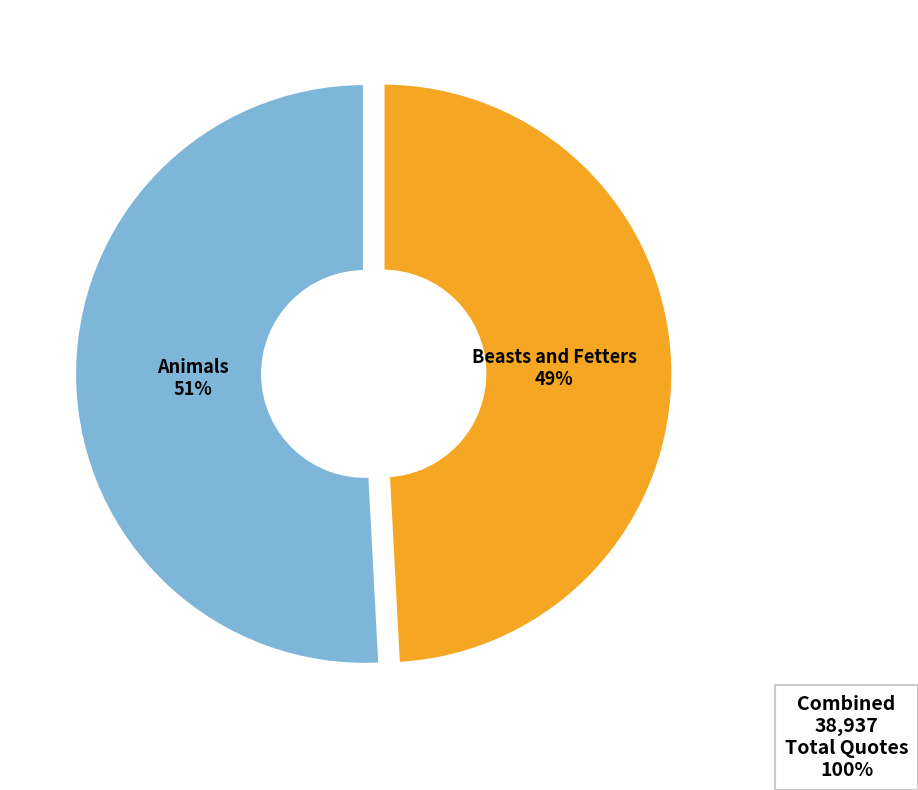

To the nearest percent, what is the difference between the largest and smallest slice percentages?

2%